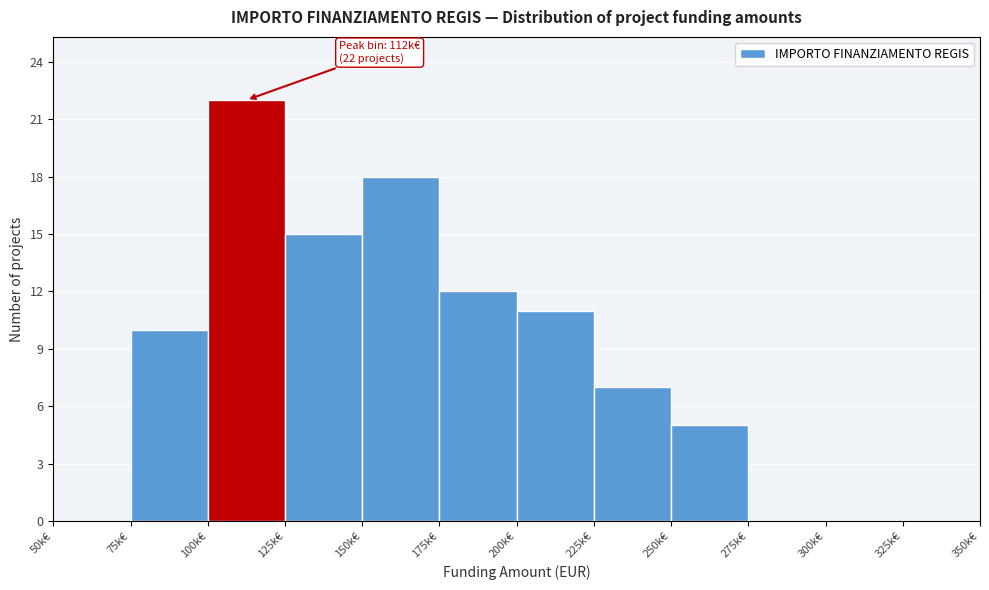

Reading left to right, what are all the values shown in this chart?

50k€=0	75k€=10	100k€=22	125k€=15	150k€=18	175k€=12	200k€=11	225k€=7	250k€=5	275k€=0	300k€=0	325k€=0